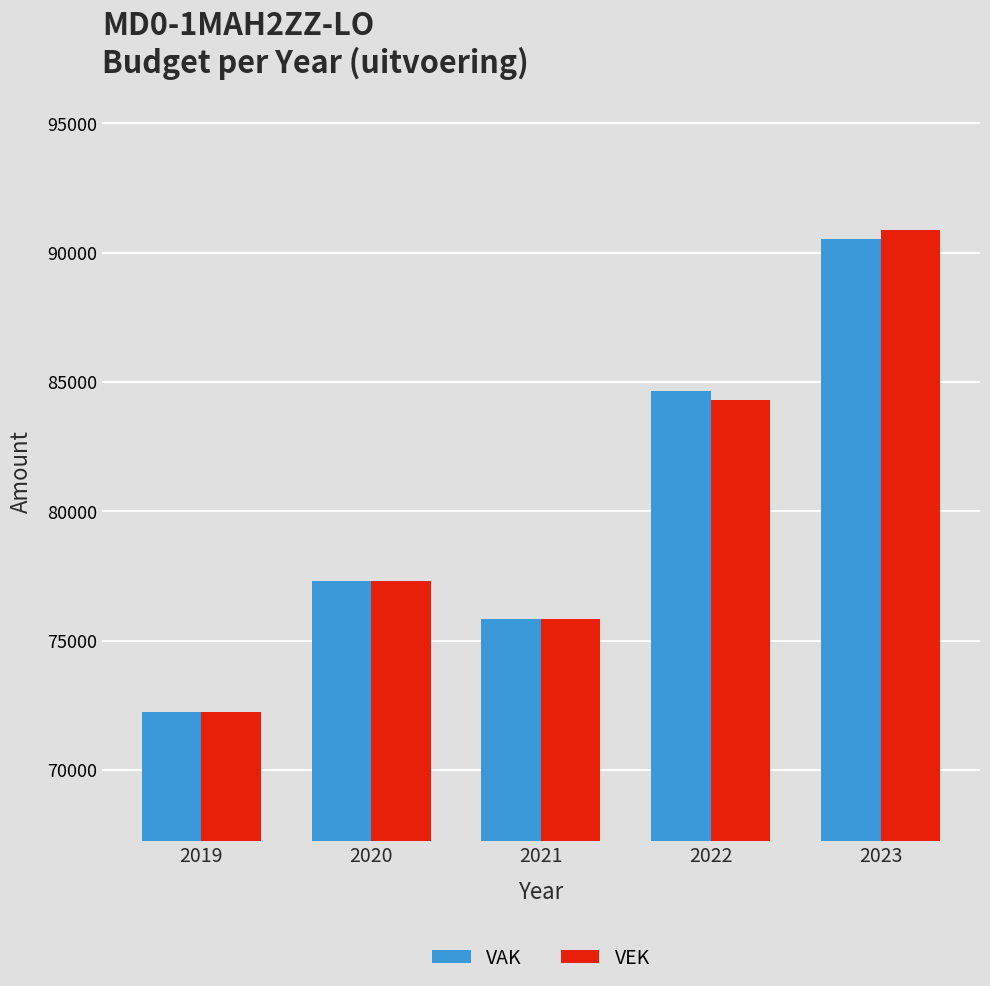

Does the chart contain any negative values?

No